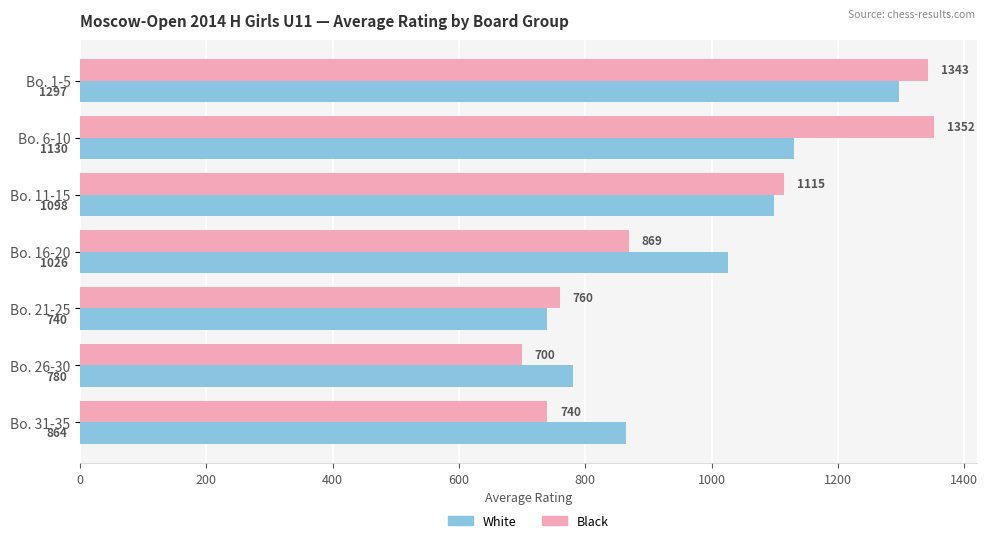

Which label corresponds to the largest value in the chart?

Bo. 6-10